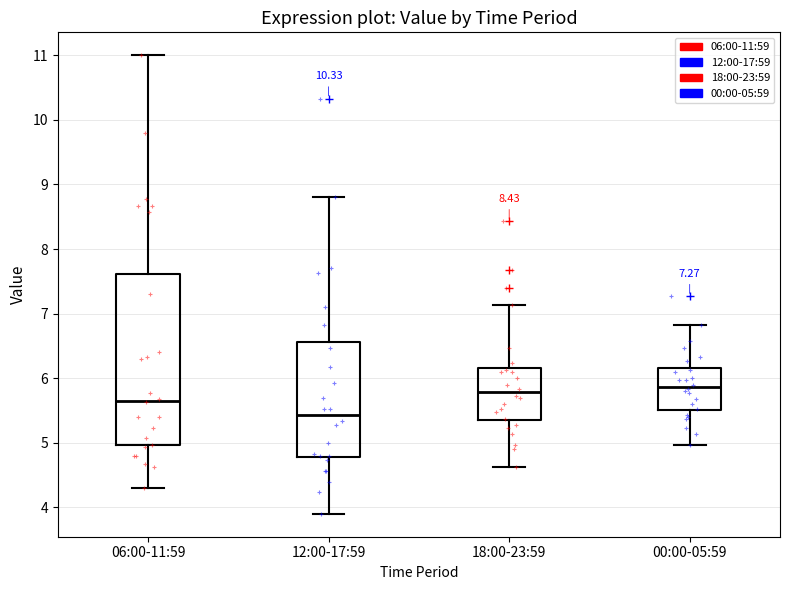

Comparing the boxes themselves (not the whiskers), which one is the tallest?

06:00-11:59